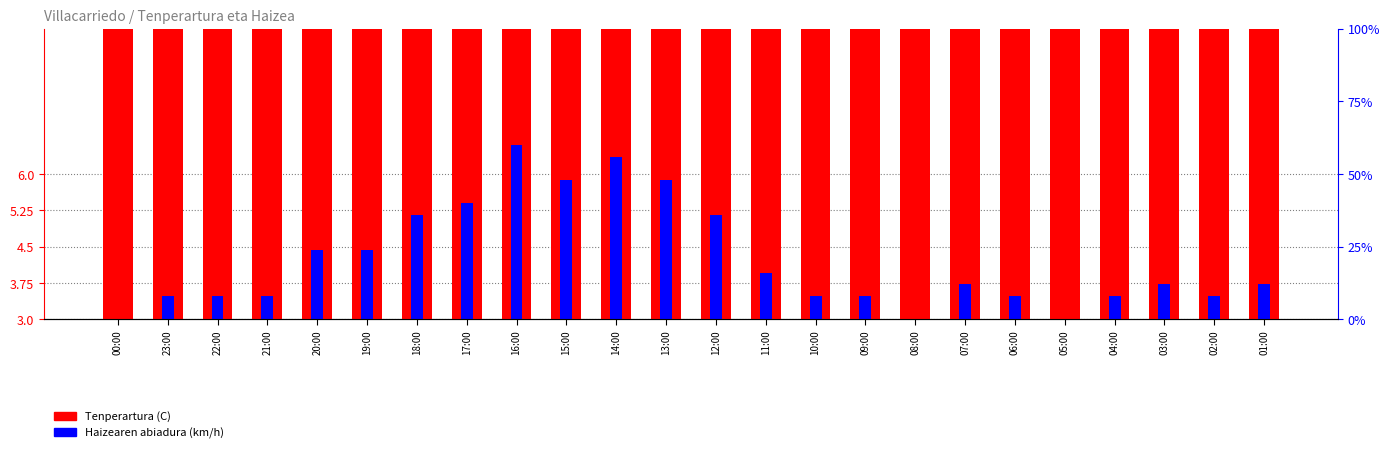

Are the bars horizontal?

No